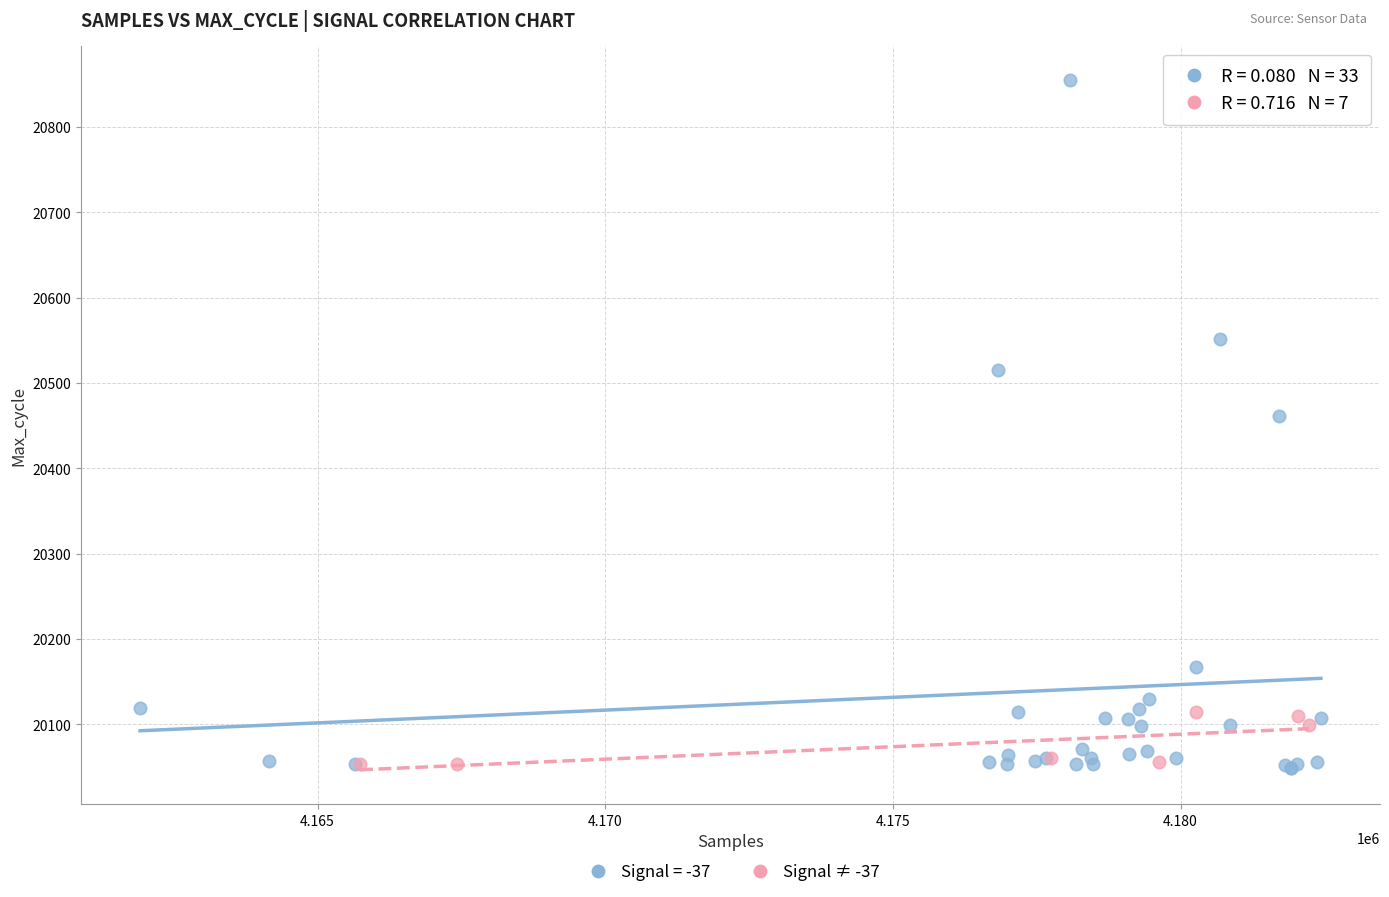

Which series reaches the maximum Y coordinate?

Signal = -37